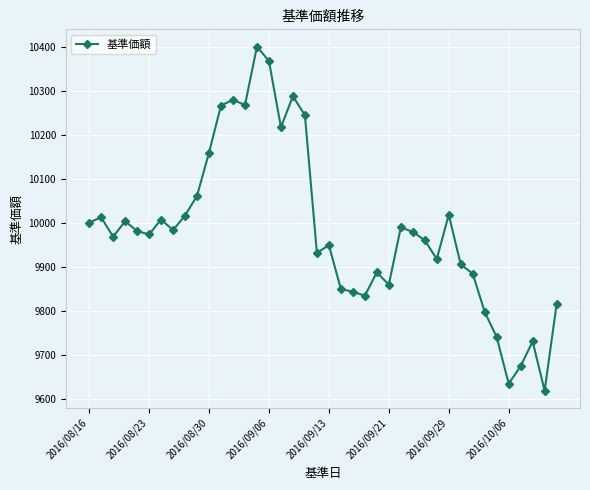

True or false: the data has more than 2 interior local peaks.

True